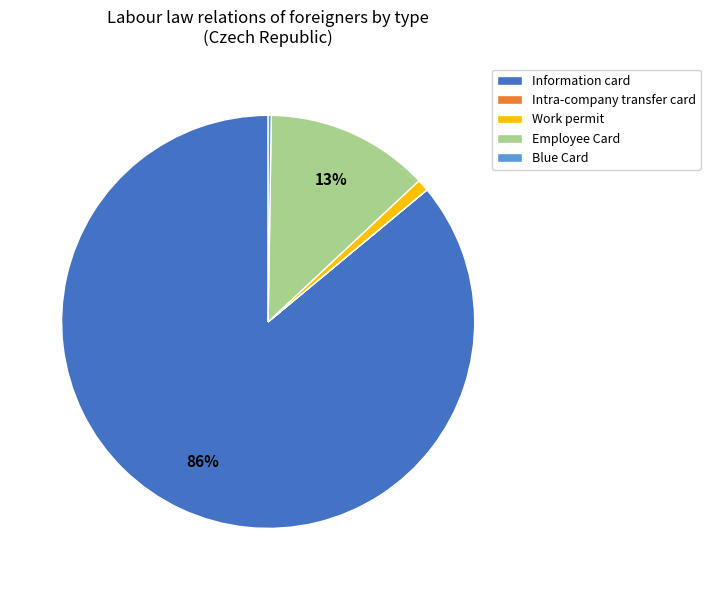

To the nearest percent, what is the average slice percentage?

20%